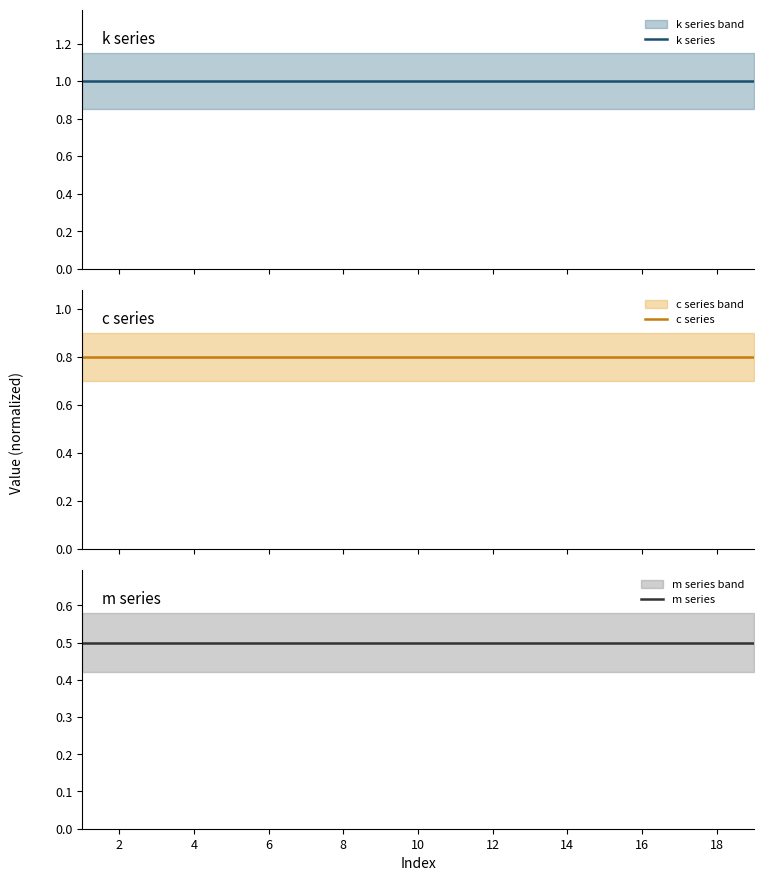

What is the label of the 18th point from the left?

18